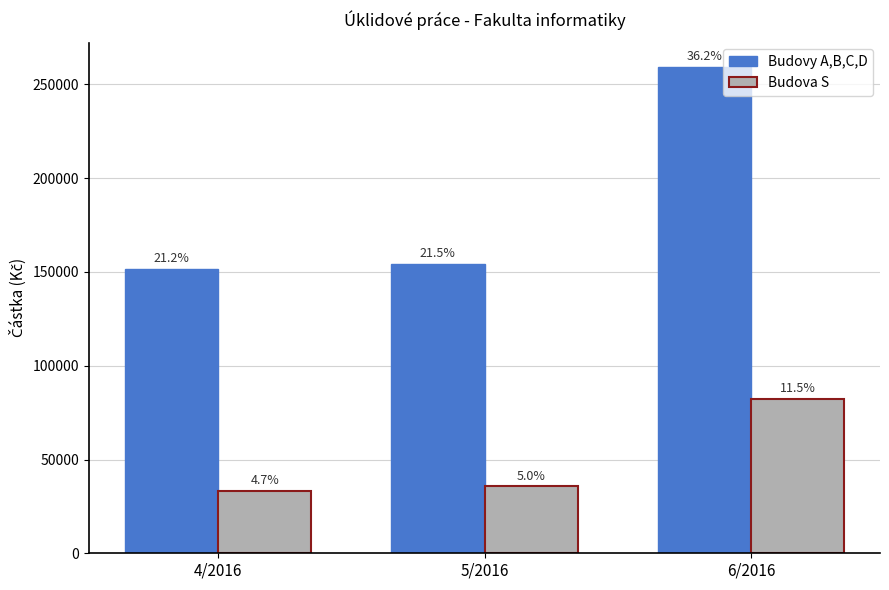

How many bars are there in total?

6